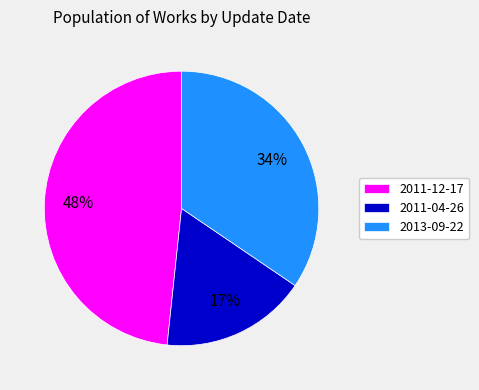

What is the smallest slice in the pie chart?

2011-04-26